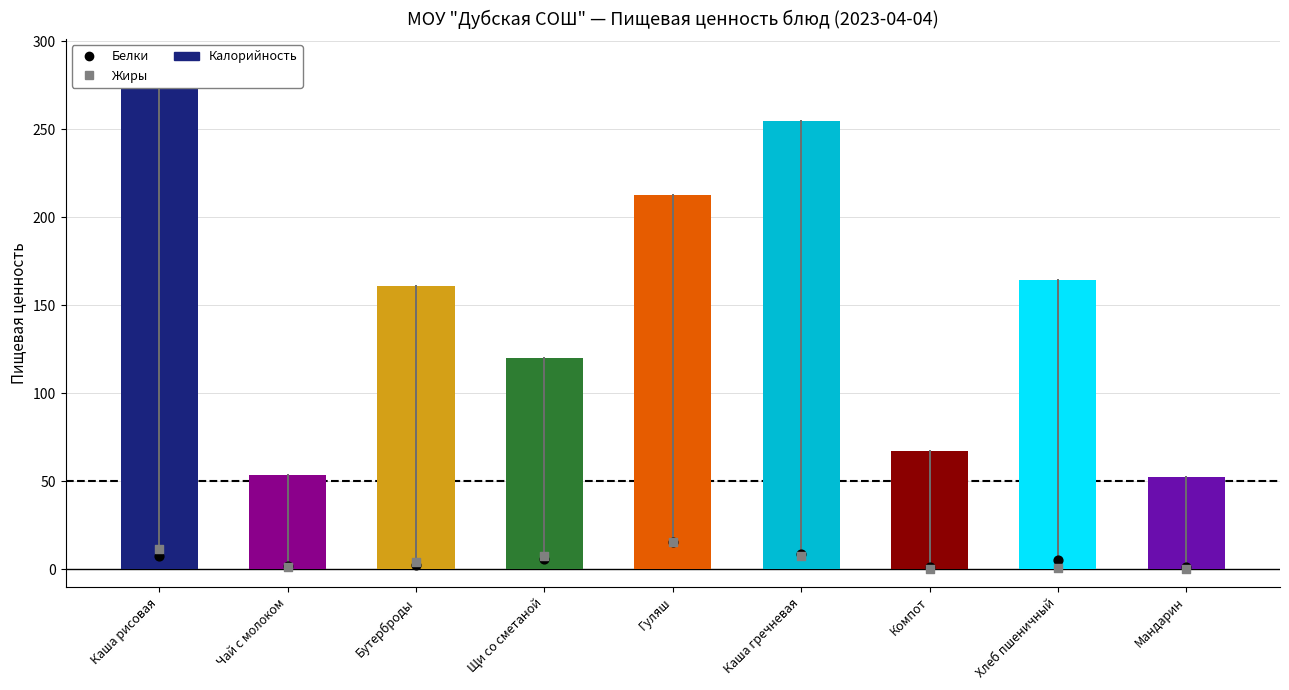

Which series reaches the maximum Y coordinate?

Калорийность